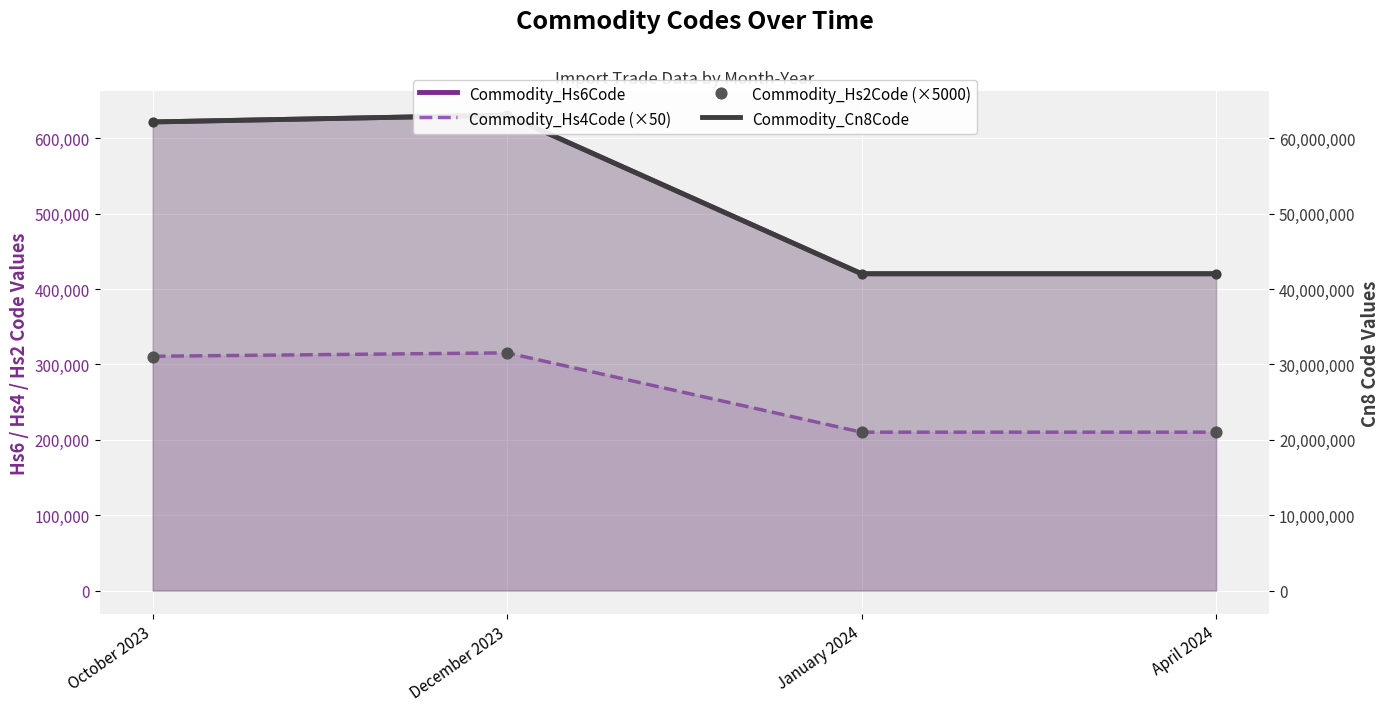

What are all the series names shown in the legend?

Commodity_Hs6Code, Commodity_Hs4Code (×50), Commodity_Hs2Code (×5000), Commodity_Cn8Code